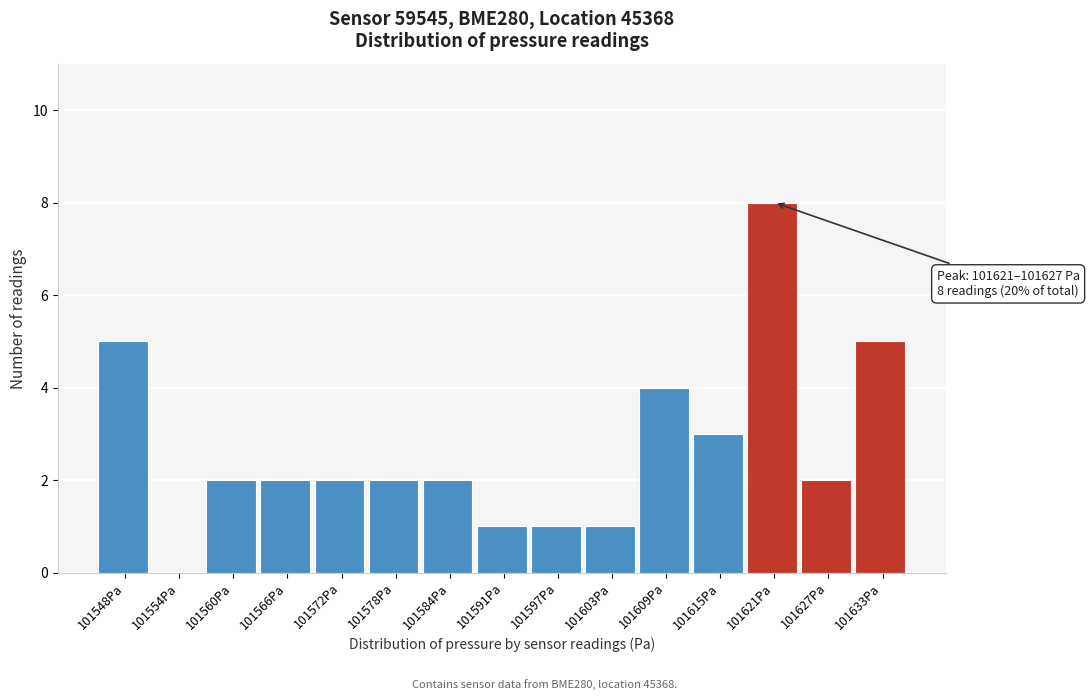

Reading left to right, list all the values displayed in this chart.

101548Pa=5	101554Pa=0	101560Pa=2	101566Pa=2	101572Pa=2	101578Pa=2	101584Pa=2	101591Pa=1	101597Pa=1	101603Pa=1	101609Pa=4	101615Pa=3	101621Pa=8	101627Pa=2	101633Pa=5